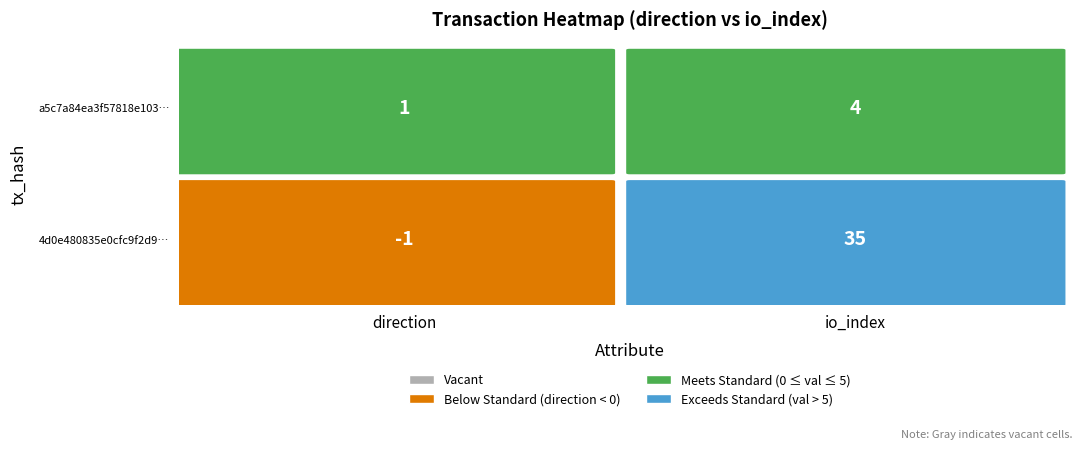

What is the lowest value of the a5c7a84ea3f57818e1034641664cfcd735de02e series?

1